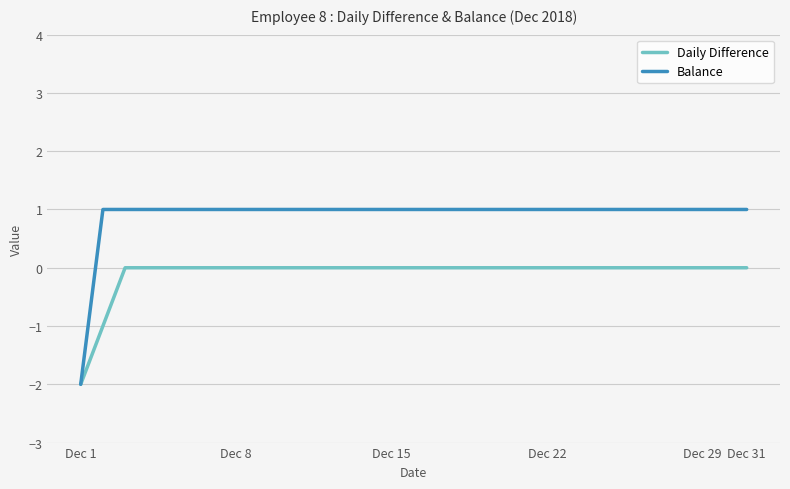

Rank the series by their maximum value, from highest to lowest.

Balance, Daily Difference